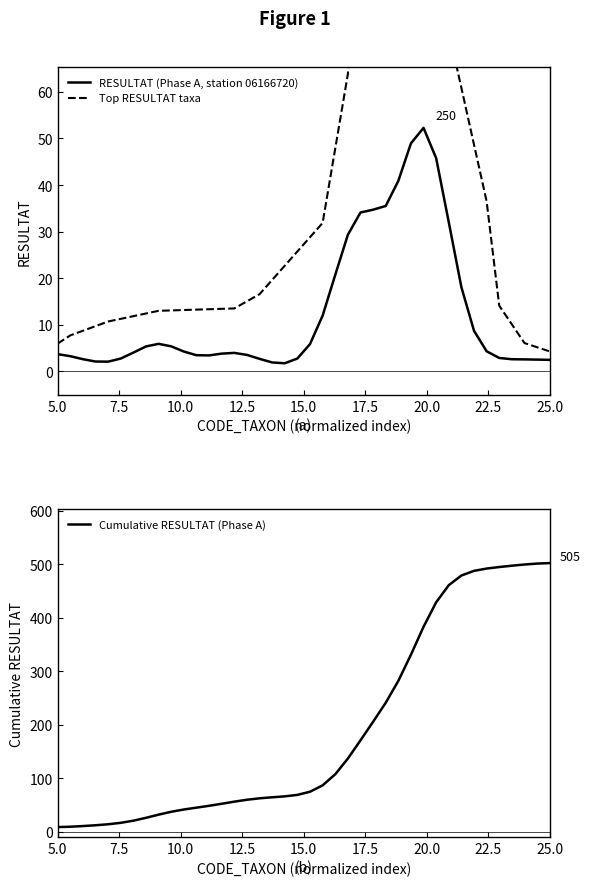

Does the chart have visible grid lines?

No